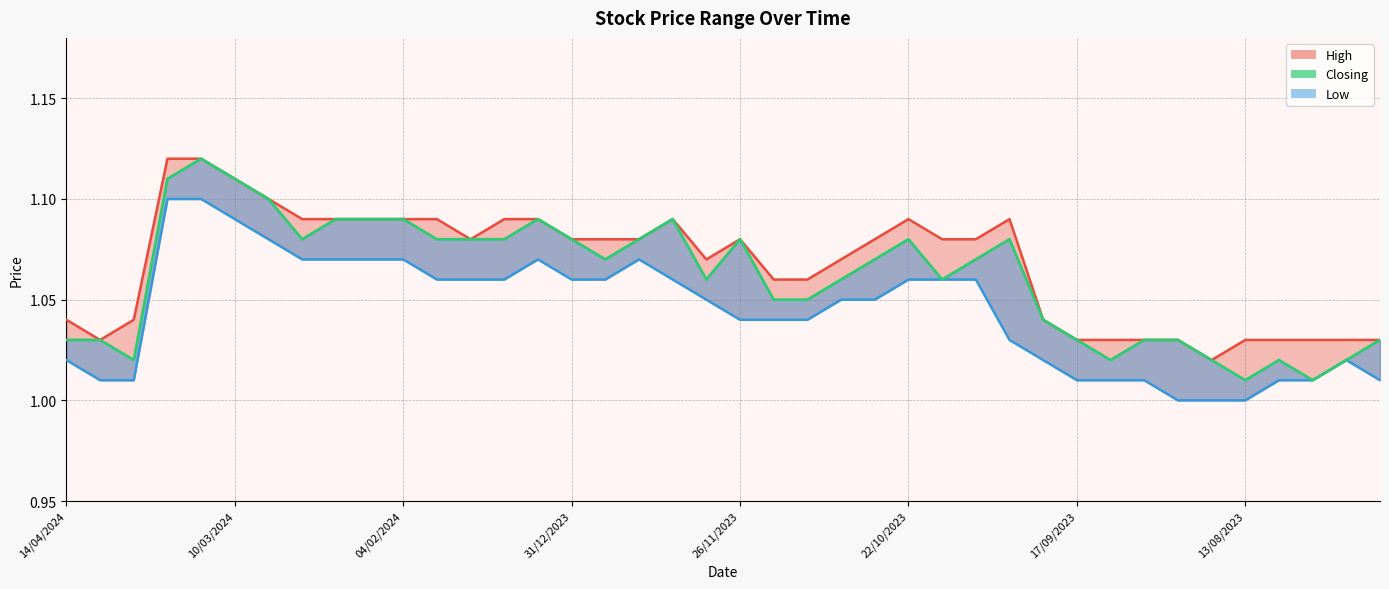

What is the minimum value shown in the chart?

1.0